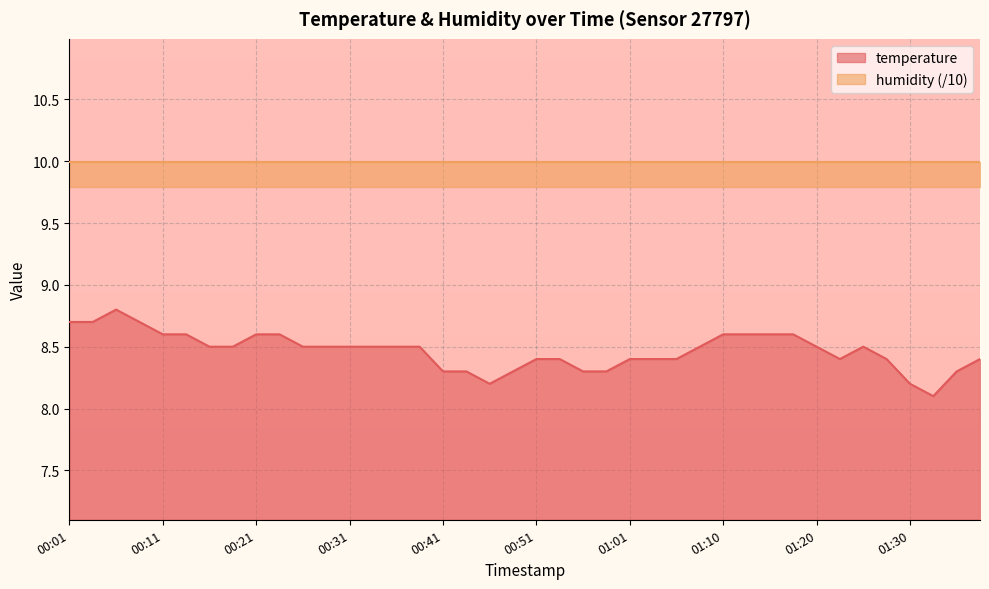

Rank the categories by value from highest to lowest.

00:06, 00:01, 00:03, 00:08, 00:11, 00:13, 00:21, 00:23, 01:10, 01:13, 01:15, 01:18, 00:16, 00:18, 00:26, 00:28, 00:31, 00:33, 00:36, 00:38, 01:08, 01:20, 01:25, 00:51, 00:53, 01:01, 01:03, 01:06, 01:23, 01:28, 01:37, 00:41, 00:43, 00:48, 00:56, 00:58, 01:35, 00:46, 01:30, 01:32